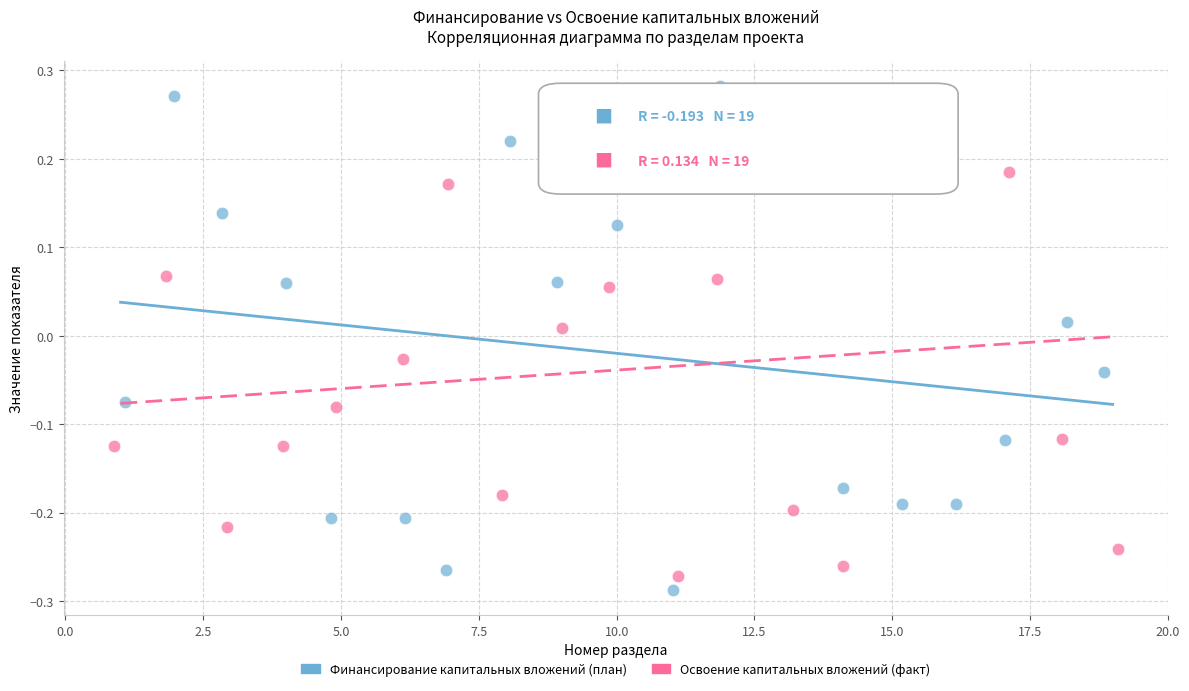

What are all the series names shown in the legend?

Финансирование капитальных вложений (план), Освоение капитальных вложений (факт)